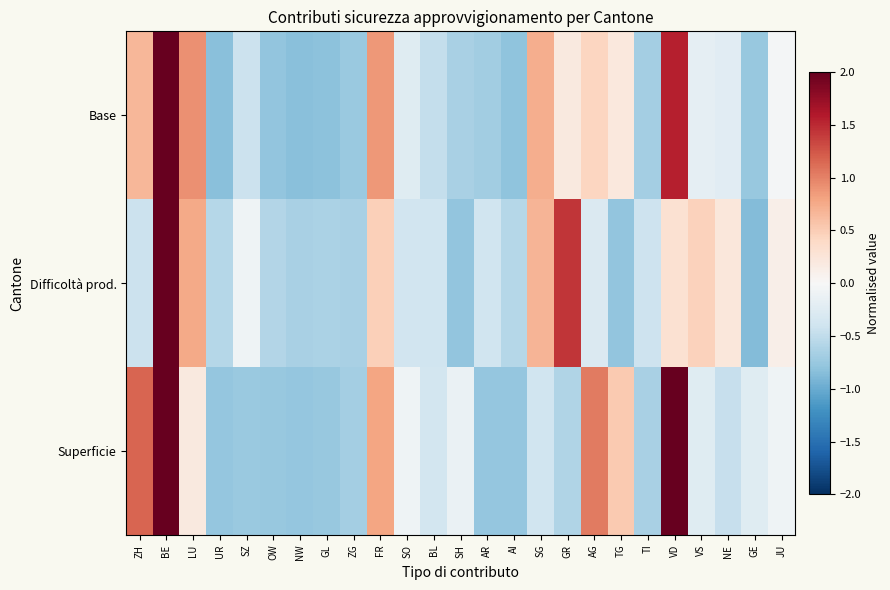

What is the difference between the highest and lowest values at JU?

0.2